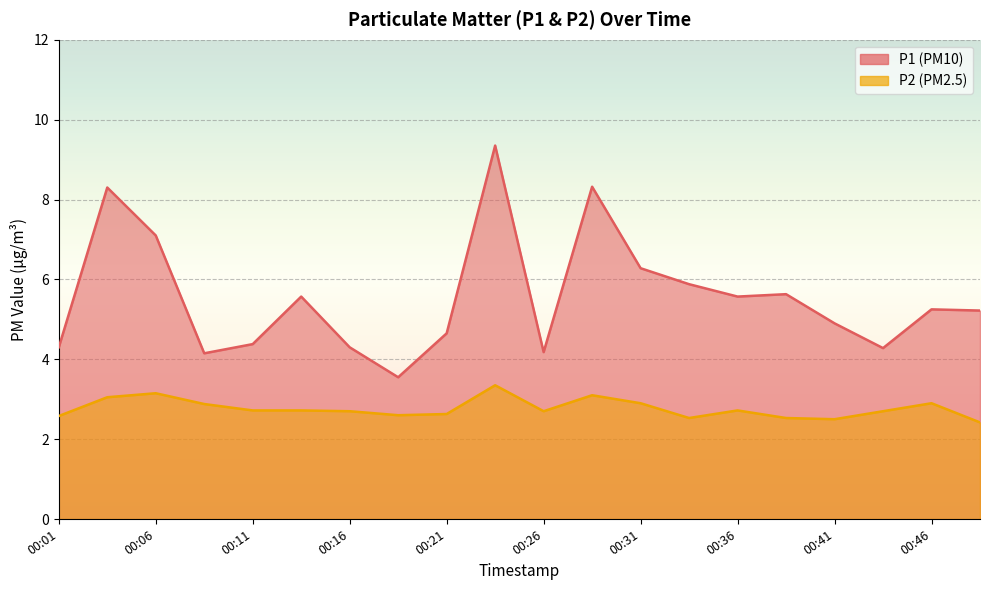

Which series changed the most between 00:04 and 00:26?

P1